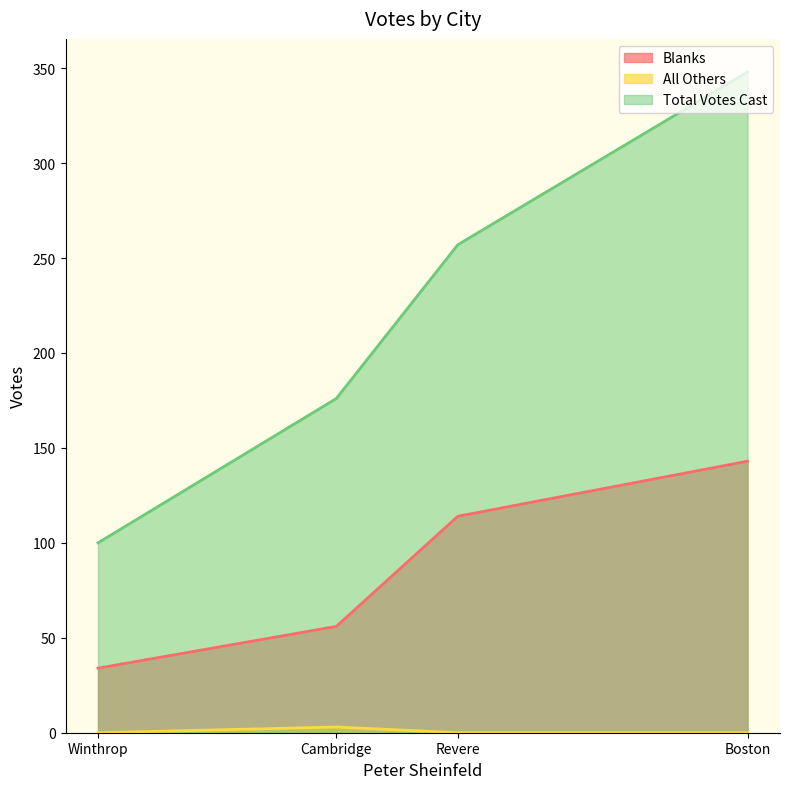

At which label is All Others closest to 1?

Boston